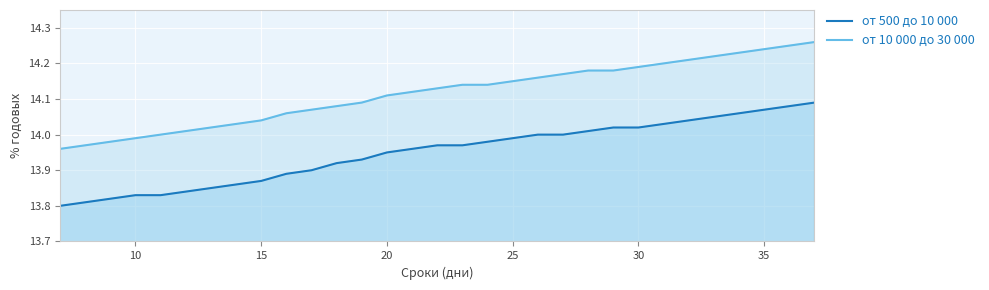

List the series in order of their overall mean, highest first.

от 10 000 до 30 000, от 500 до 10 000